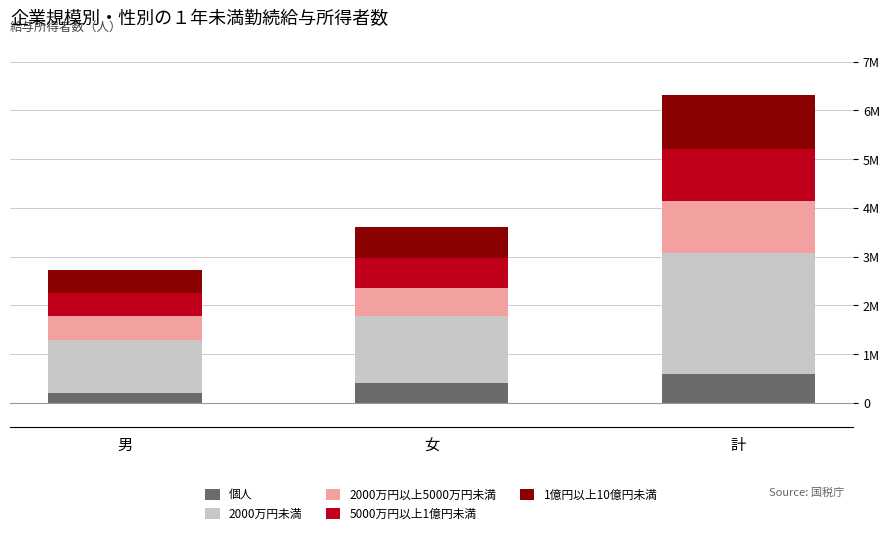

Are the bars grouped side by side (vs. stacked)?

No